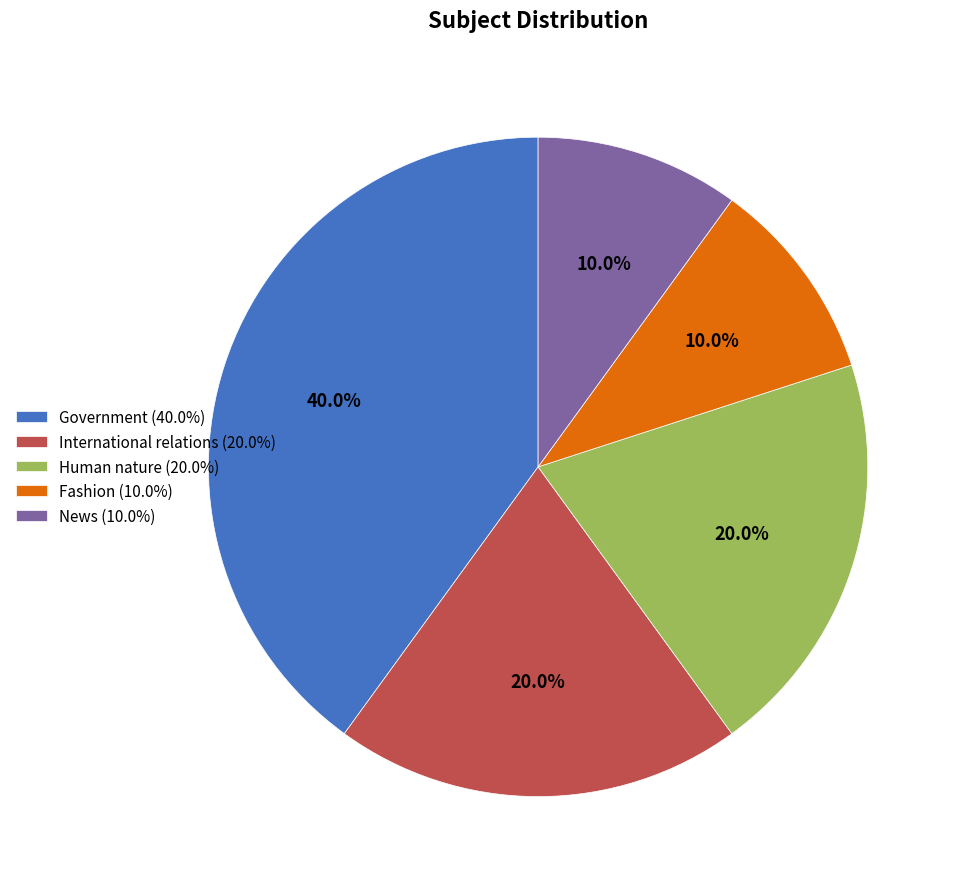

What is the total percentage of Government (40.0%) and International relations (20.0%)?

60.0%